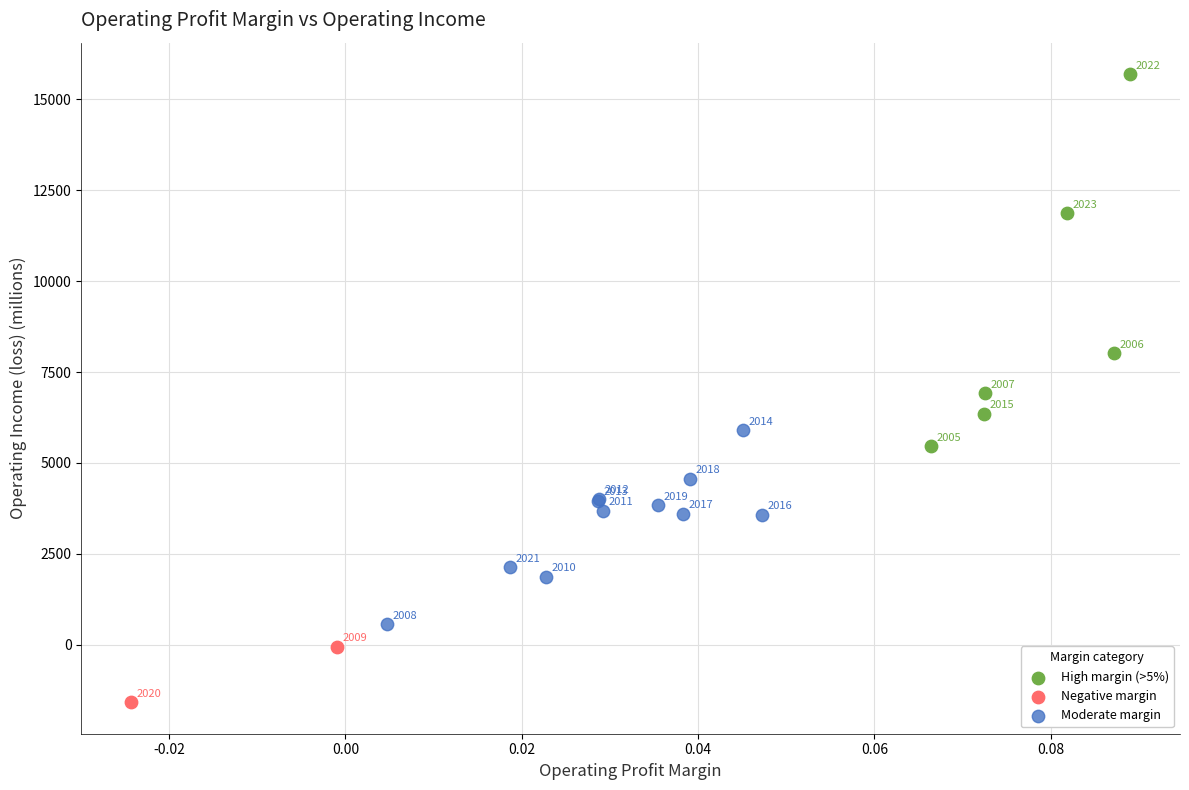

Which series contains the lowest Y value?

Negative margin